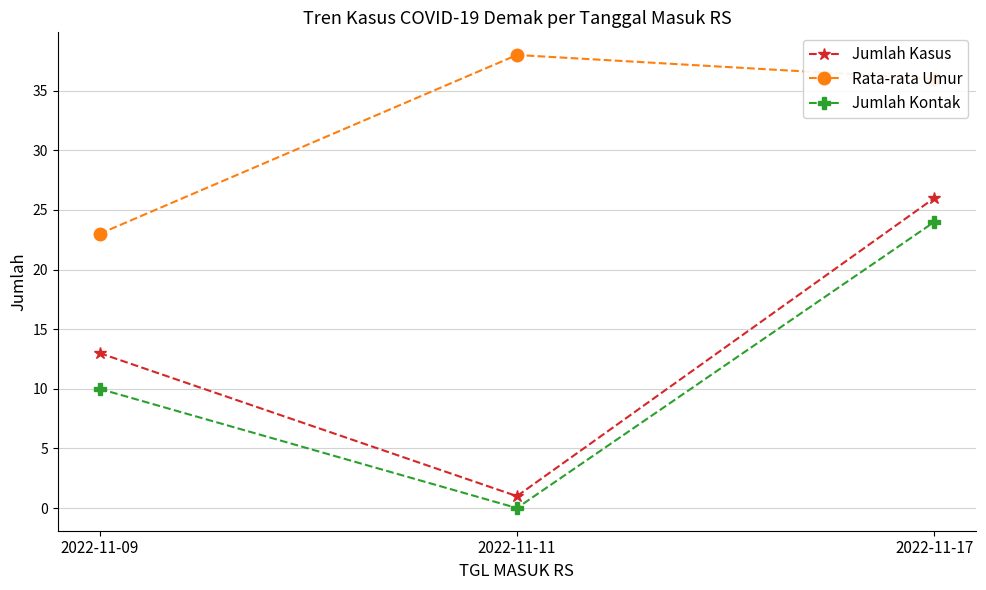

How many lines are shown in the chart?

3